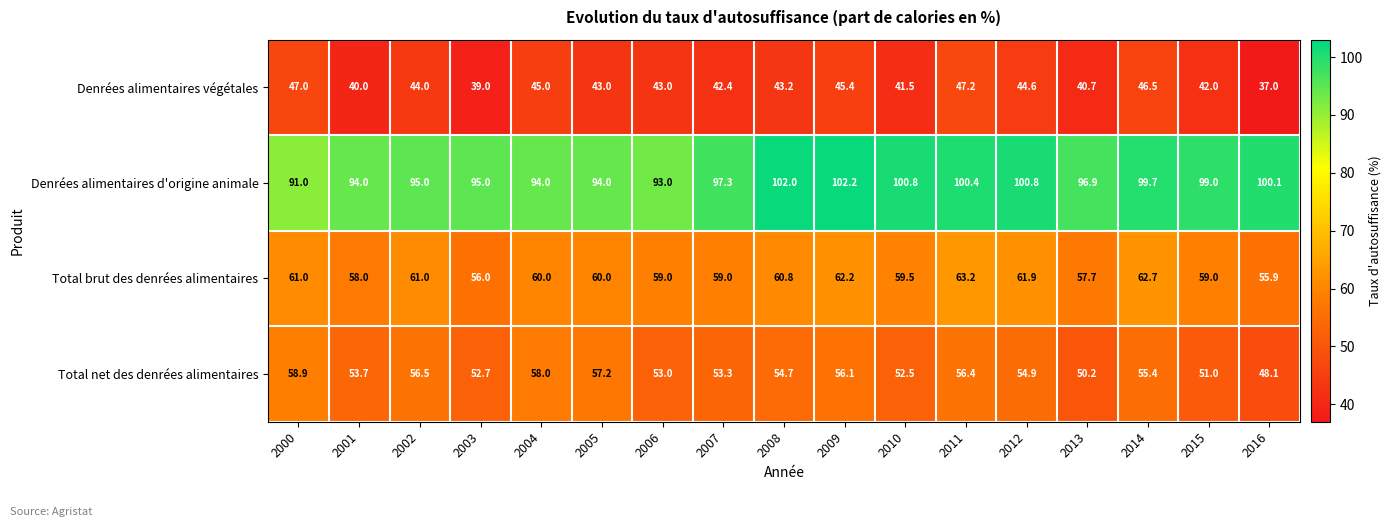

Which series has the largest range (max minus min)?

Denrées alimentaires d'origine animale